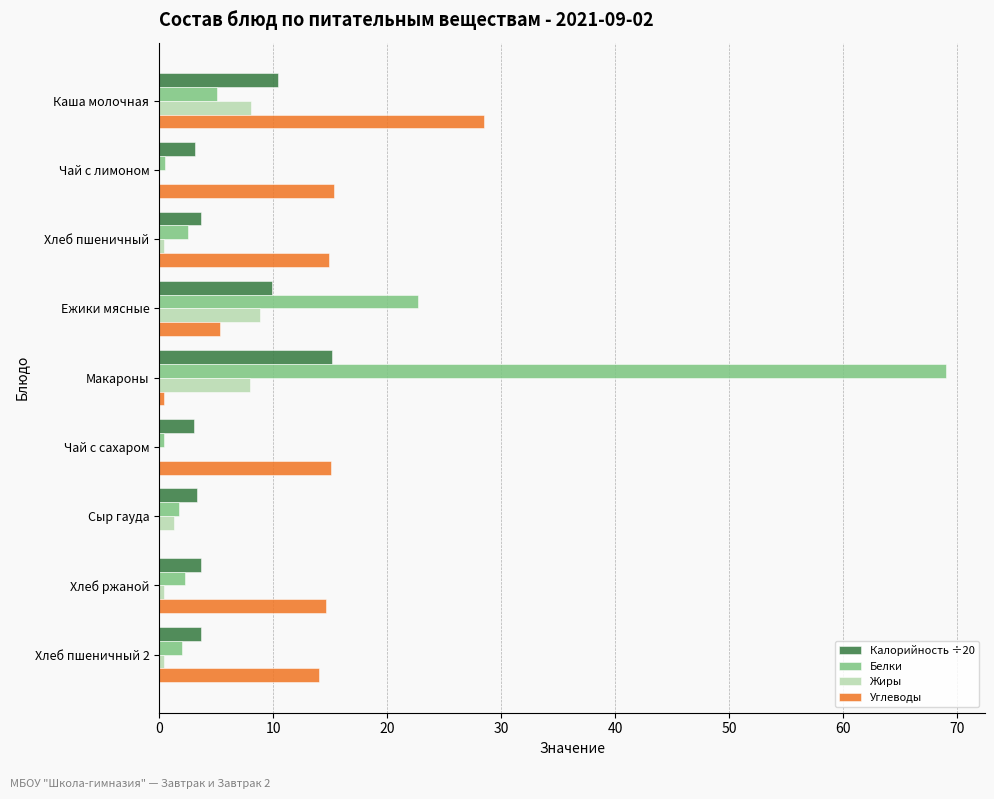

Between Чай с сахаром and Сыр гауда, which series saw the biggest shift?

Углеводы